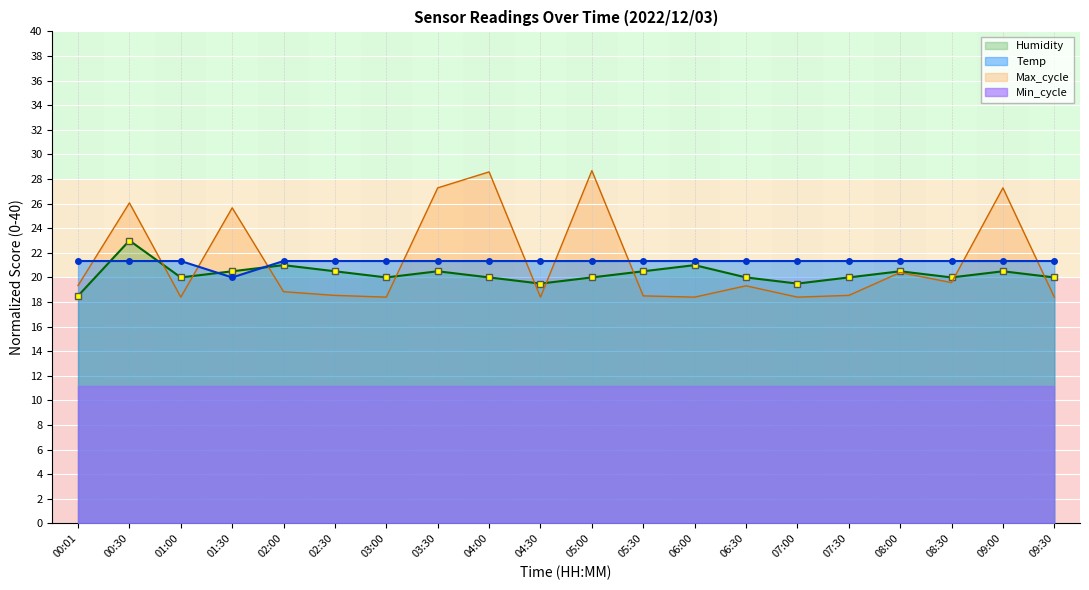

At which label does Humidity first exceed 20?

00:30